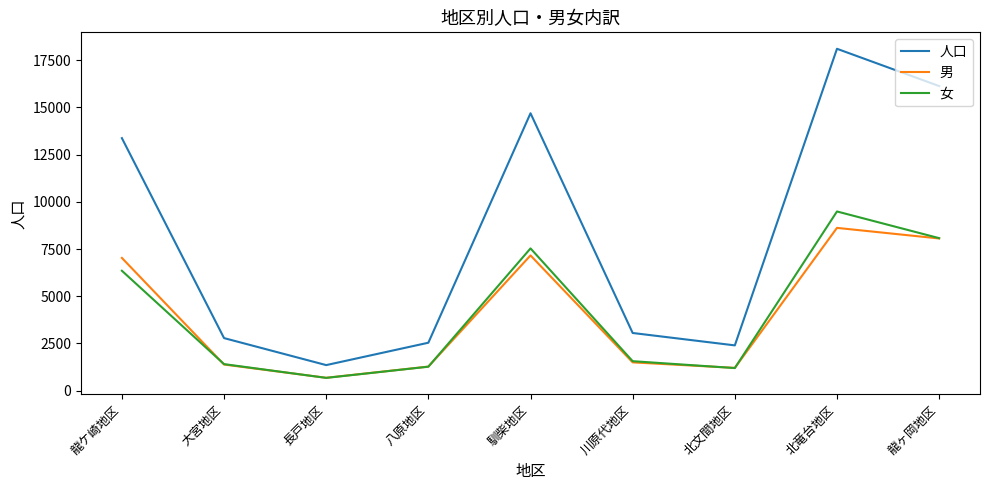

At which category is the sum across all series the highest?

北竜台地区